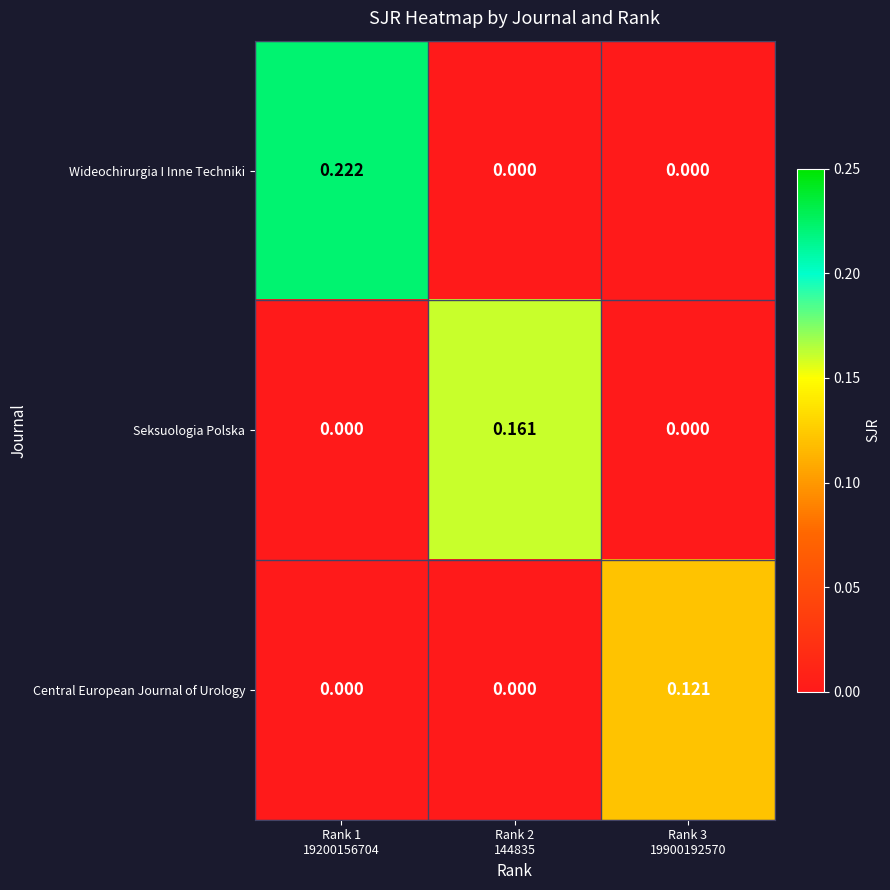

List the series in order of their peak value, lowest first.

Central European Journal of Urology, Seksuologia Polska, Wideochirurgia I Inne Techniki